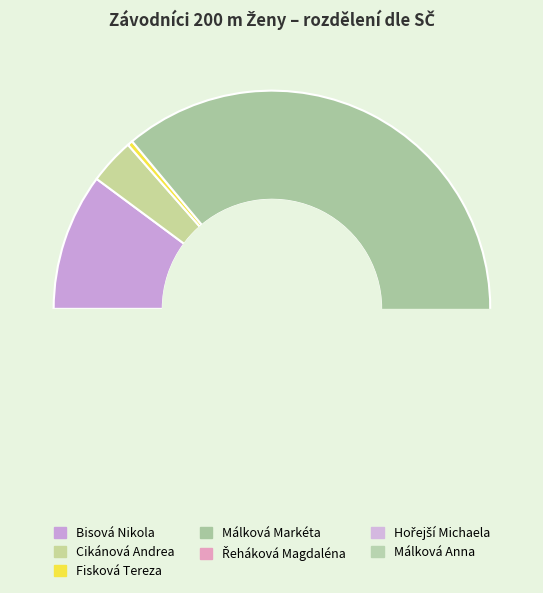

Which has a higher value, Málková Anna or Řeháková Magdaléna?

Řeháková Magdaléna